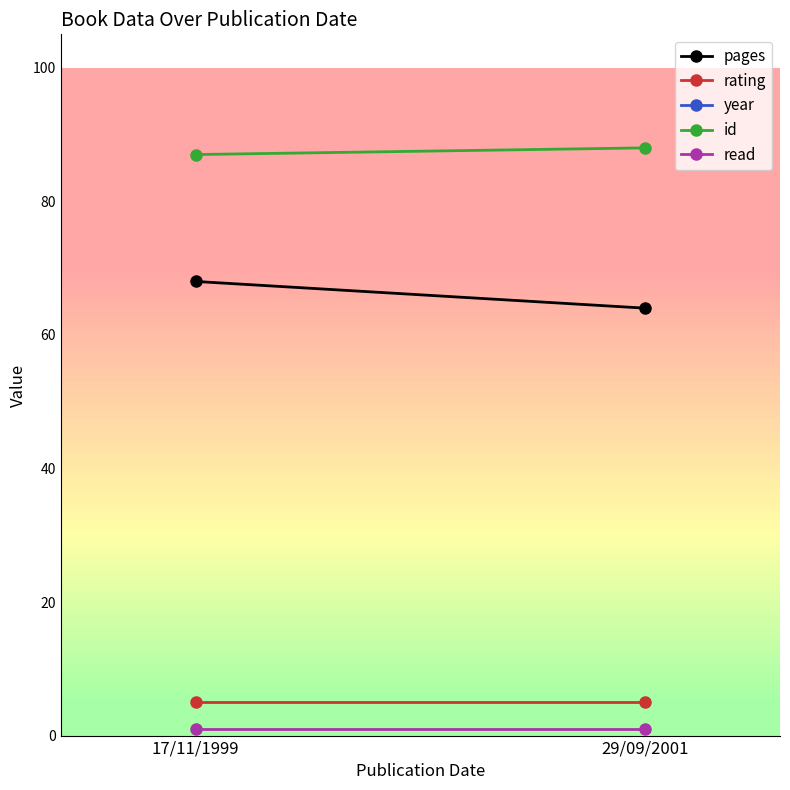

Read the id value at 17/11/1999.

87